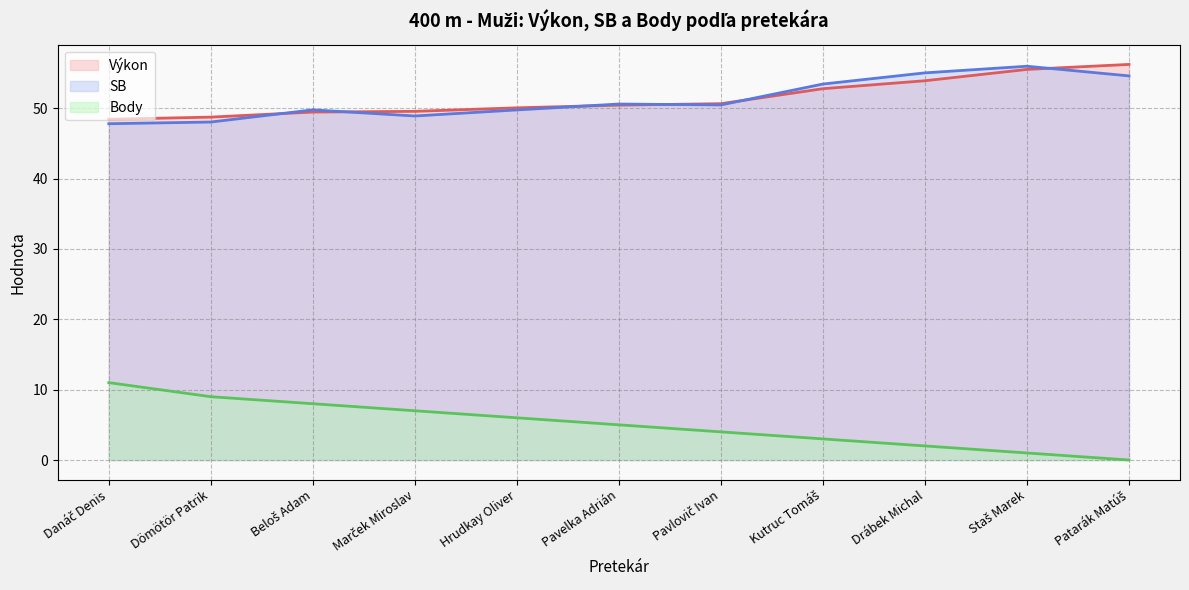

How many data points in Body (line) are less than 5?

5